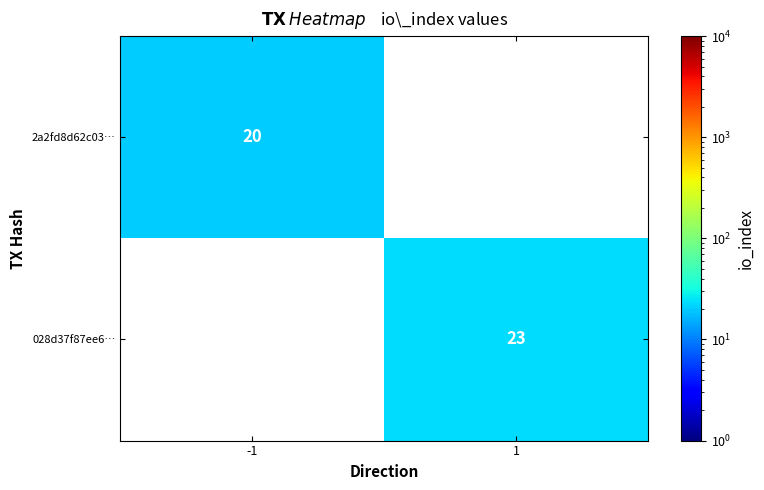

True or false: 028d37f87ee6… has a value of 32 at 1.

False